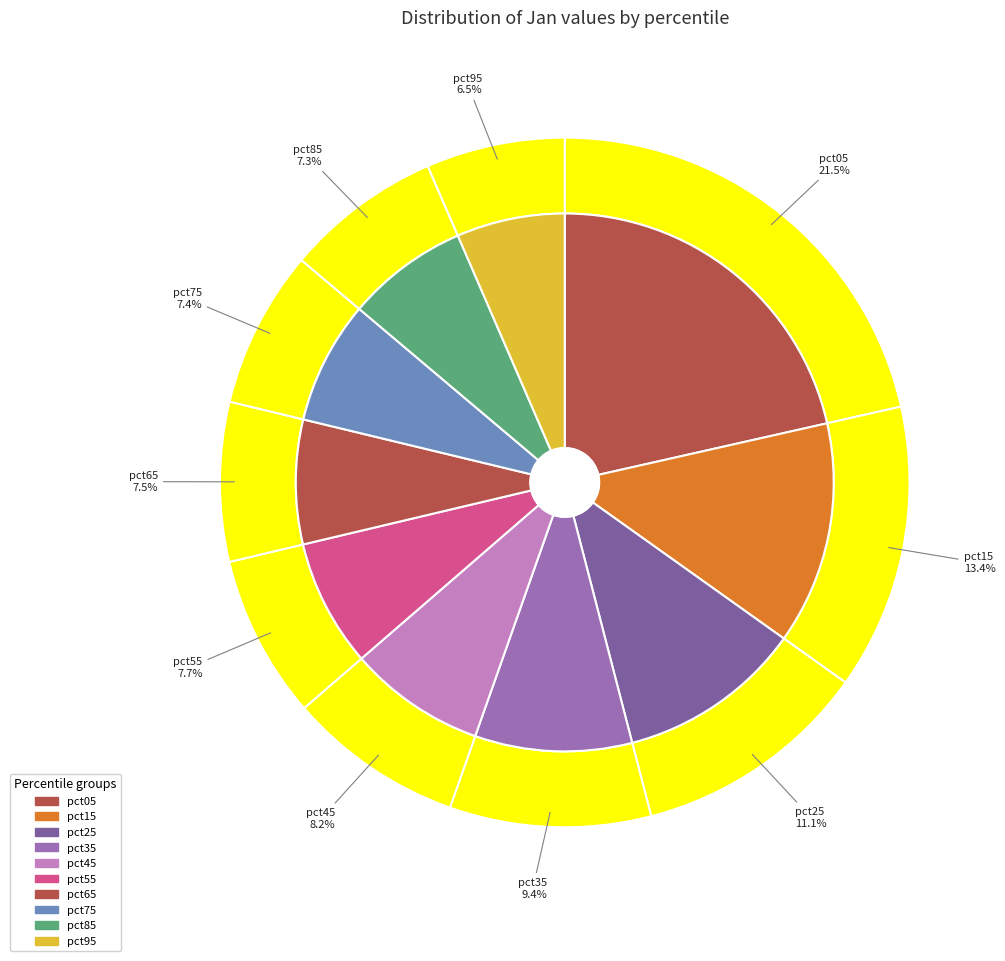

Which slice is the largest?

pct05